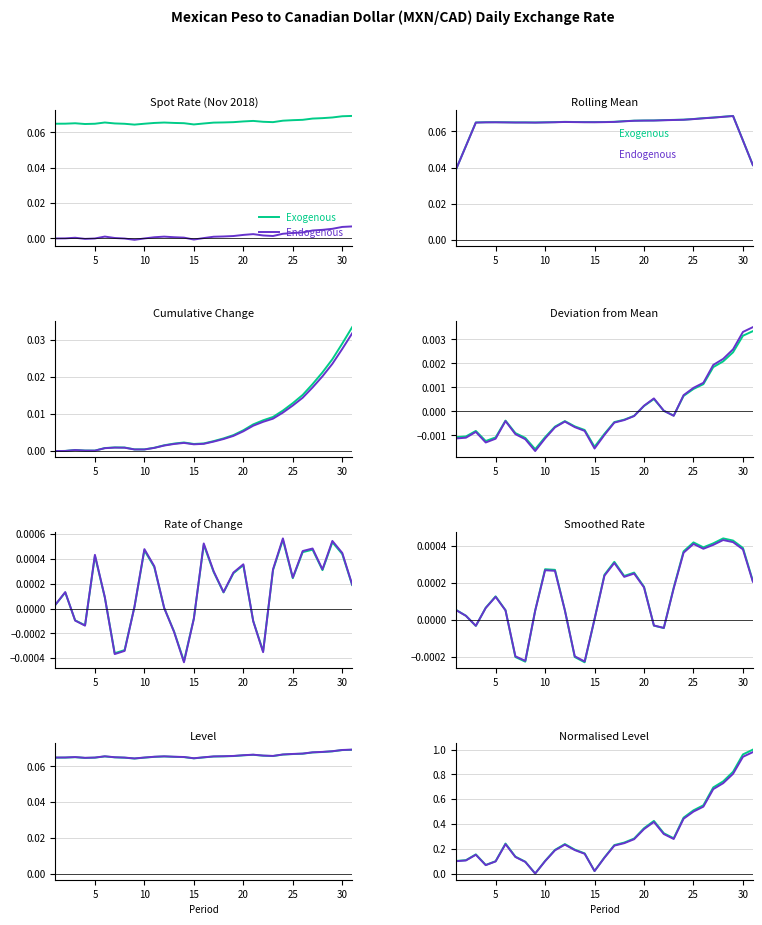

Rank the series by their average value, from highest to lowest.

Exogenous, Endogenous